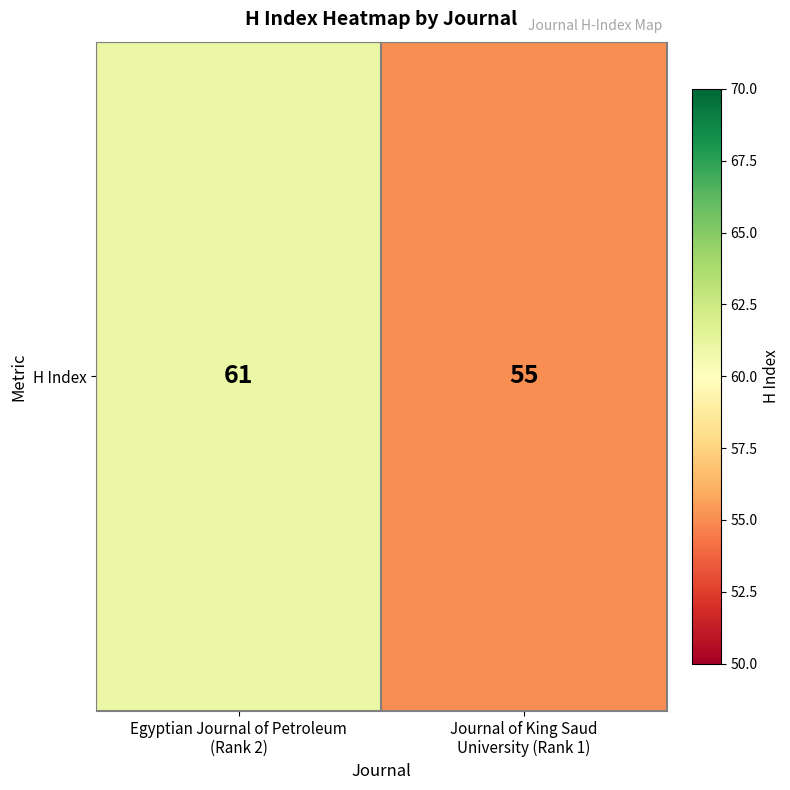

What is the change in value from Egyptian Journal of Petroleum
(Rank 2) to Journal of King Saud
University (Rank 1)?

-6